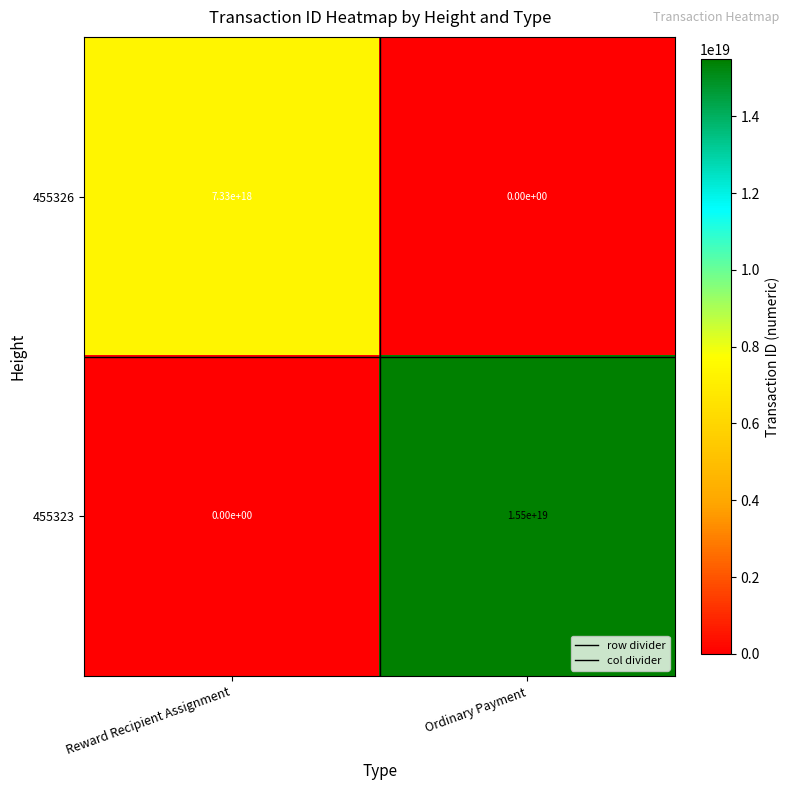

At which label is 455323 closest to 7750000000000000000?

Reward Recipient Assignment